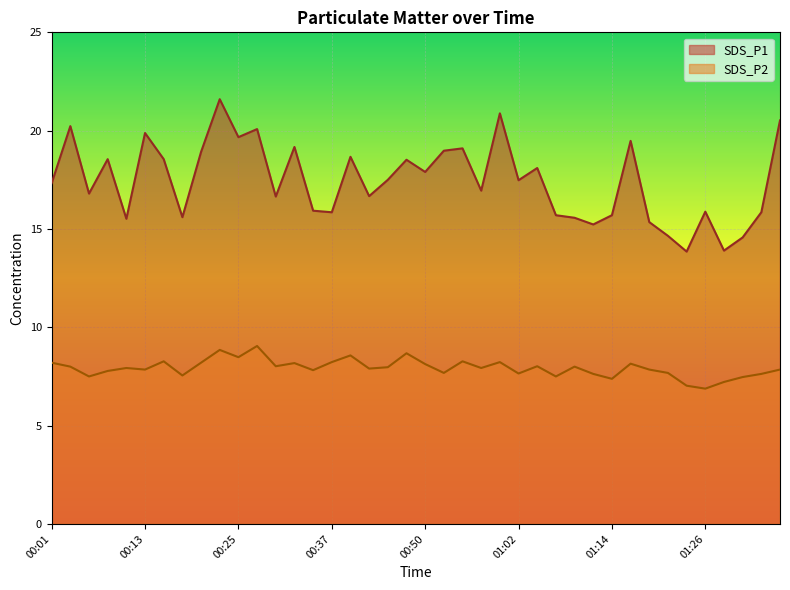

At 00:52, list the series in order from smallest to largest.

SDS_P2, SDS_P1